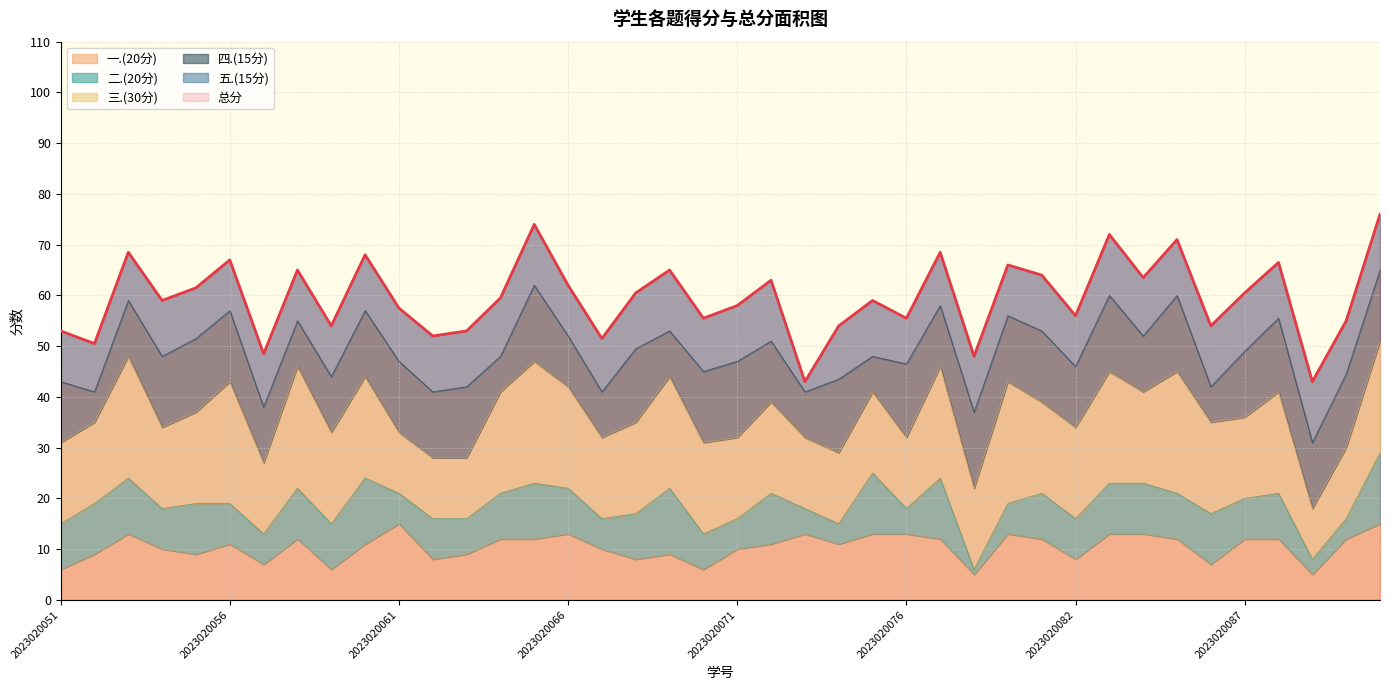

Which series ends up on top after the final intersection of 一.(20分) and 三.(30分)?

三.(30分)